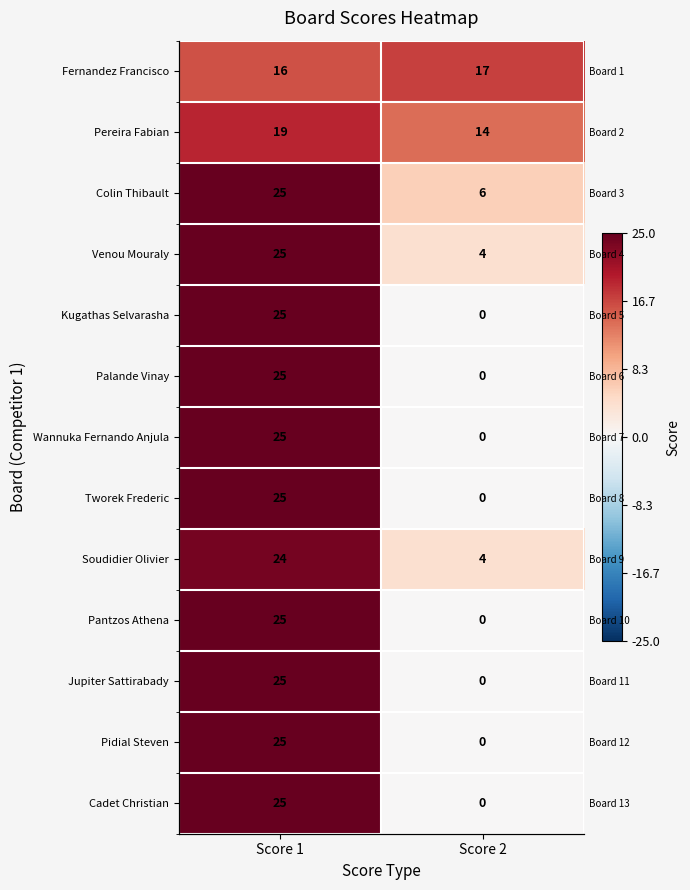

Is it true that Pantzos Athena equals 0 at Score 2?

True